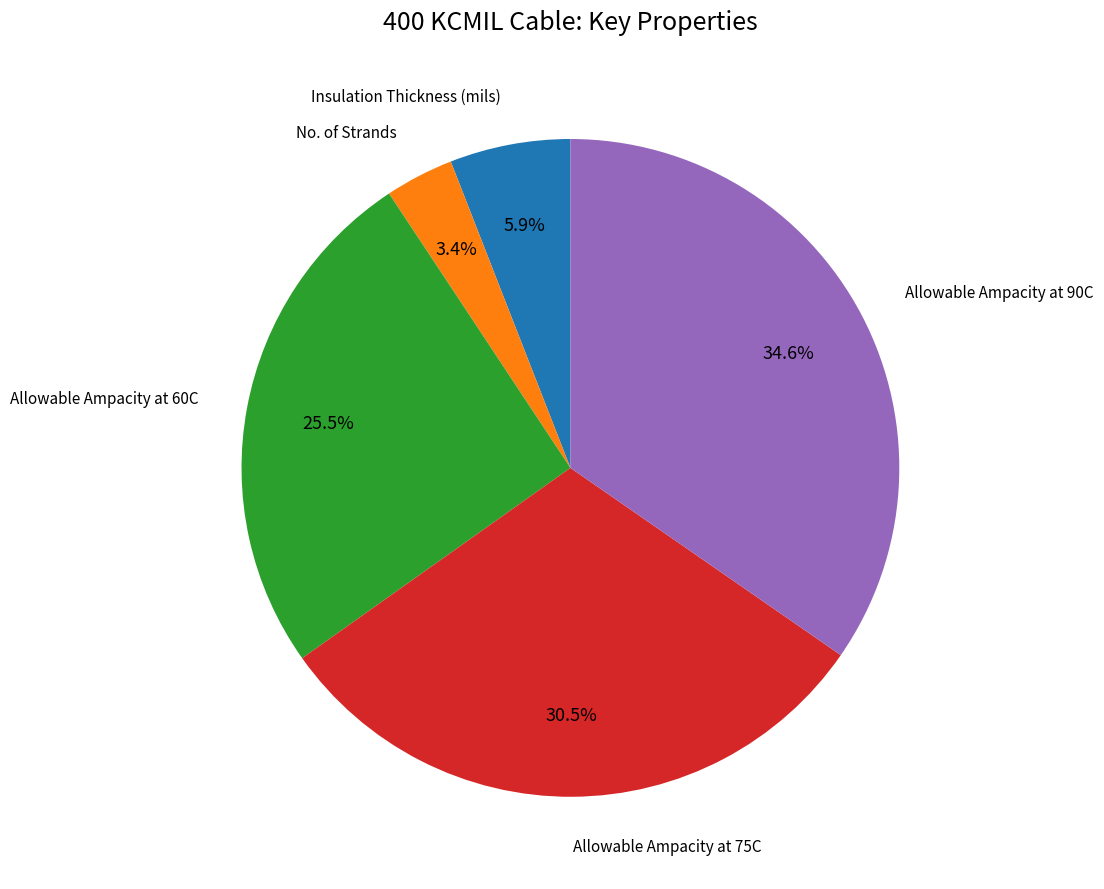

Rank the categories by value from highest to lowest.

Allowable Ampacity at 90C, Allowable Ampacity at 75C, Allowable Ampacity at 60C, Insulation Thickness (mils), No. of Strands